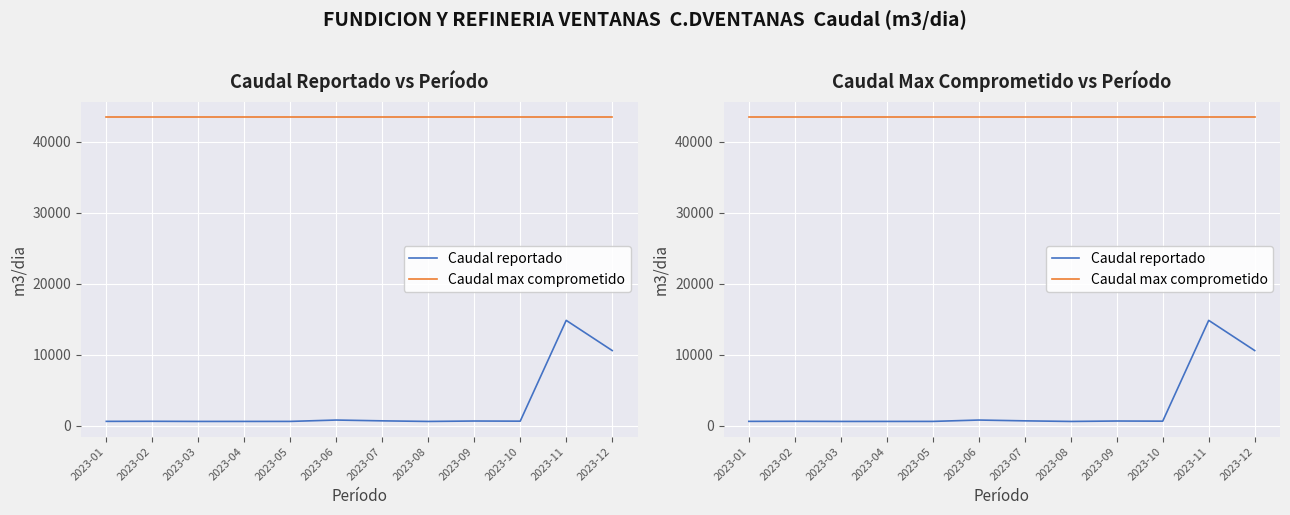

What is the value of the Caudal reportado point at the 6th from the left?

824.5